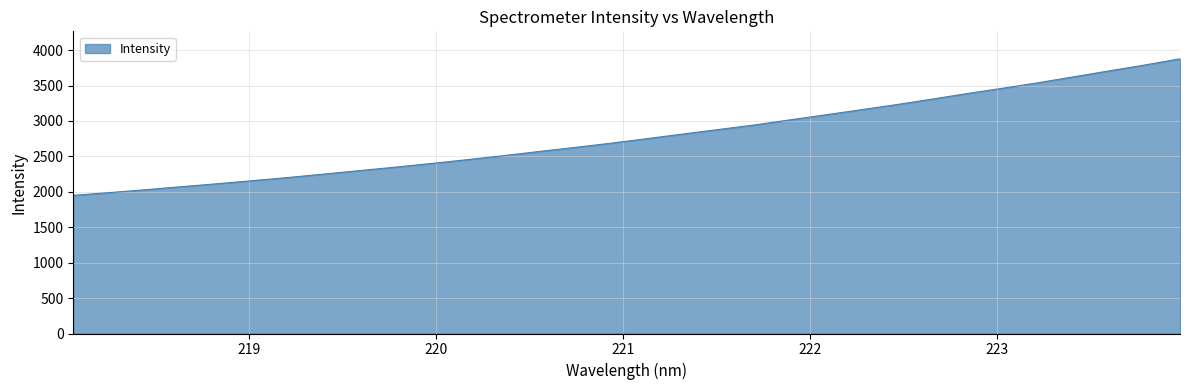

What is the difference between the maximum and minimum values?

1927.1